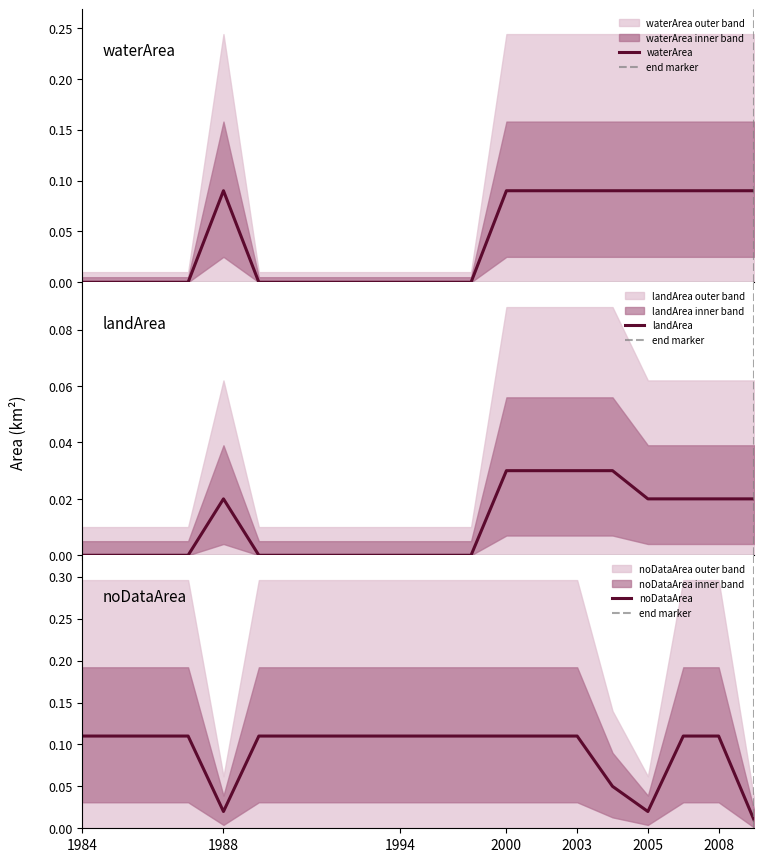

What is the total value across all series at 2009?

0.1